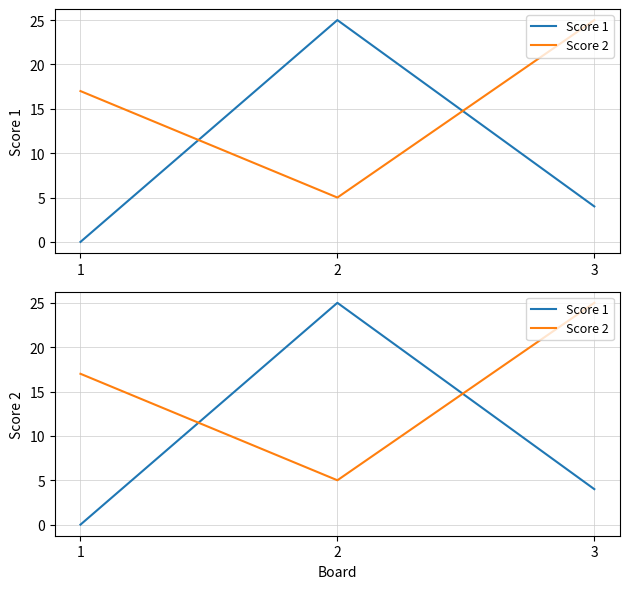

List the series in order of their overall mean, highest first.

Score 2, Score 1